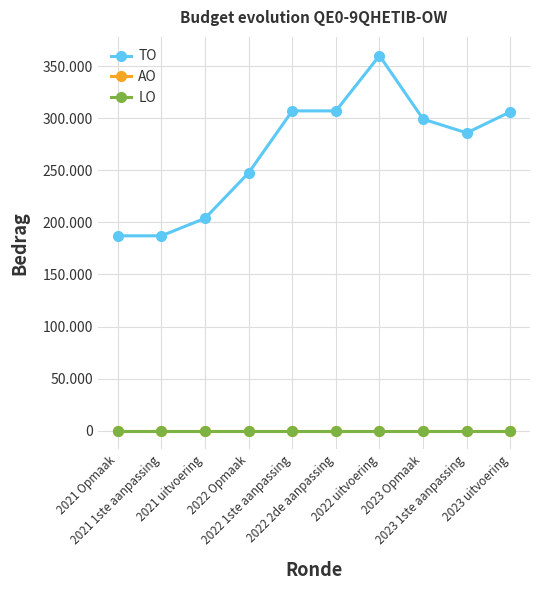

Does the chart have visible grid lines?

Yes